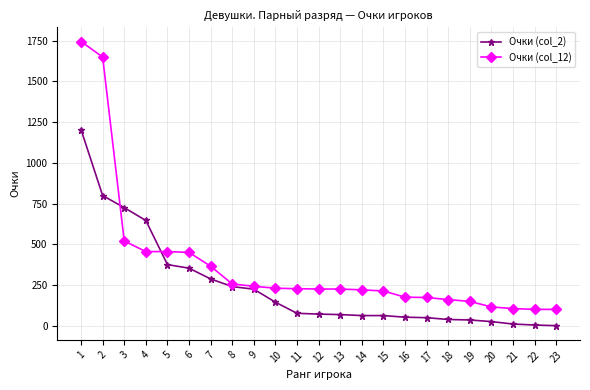

Which series has the largest total across all categories?

Очки (col_12)